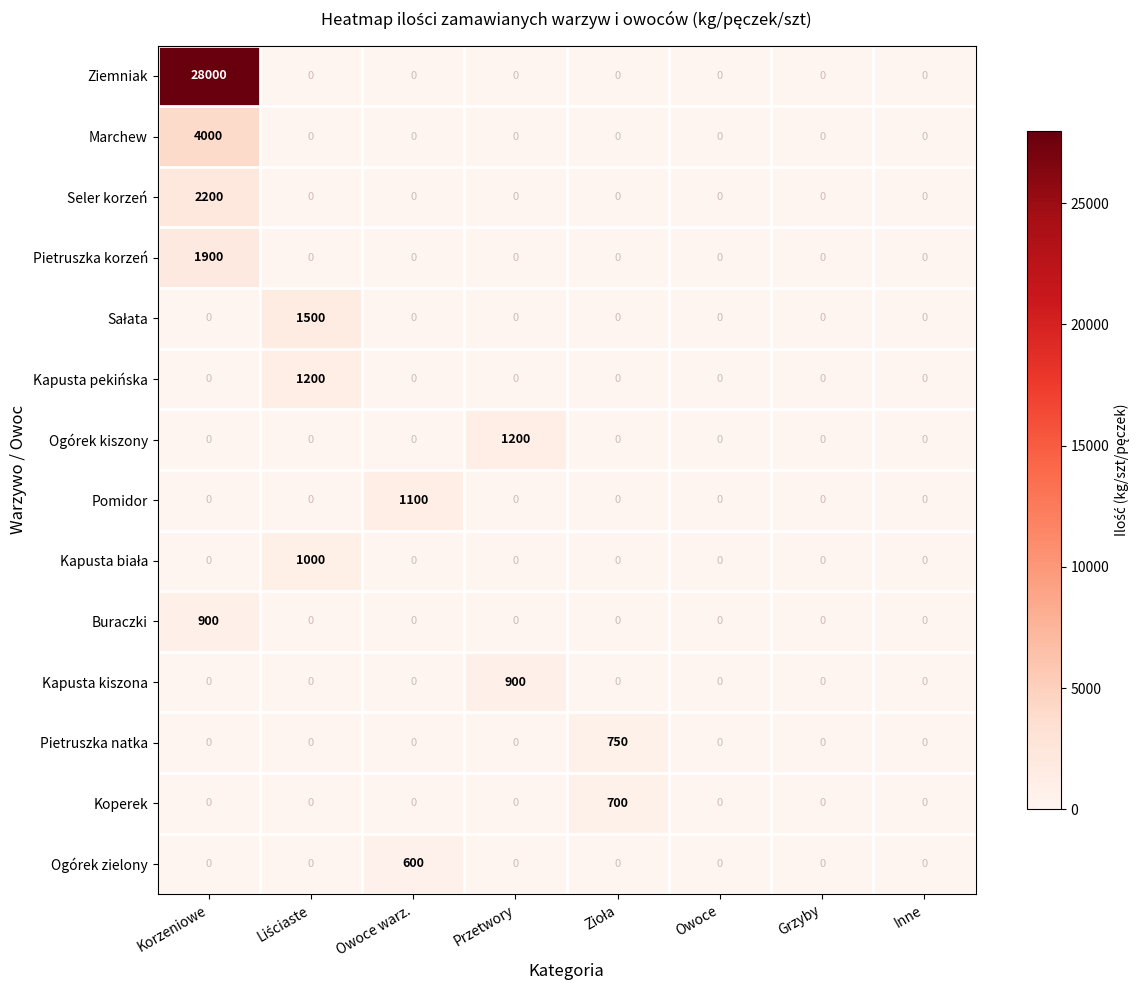

What is the greatest value displayed?

28000